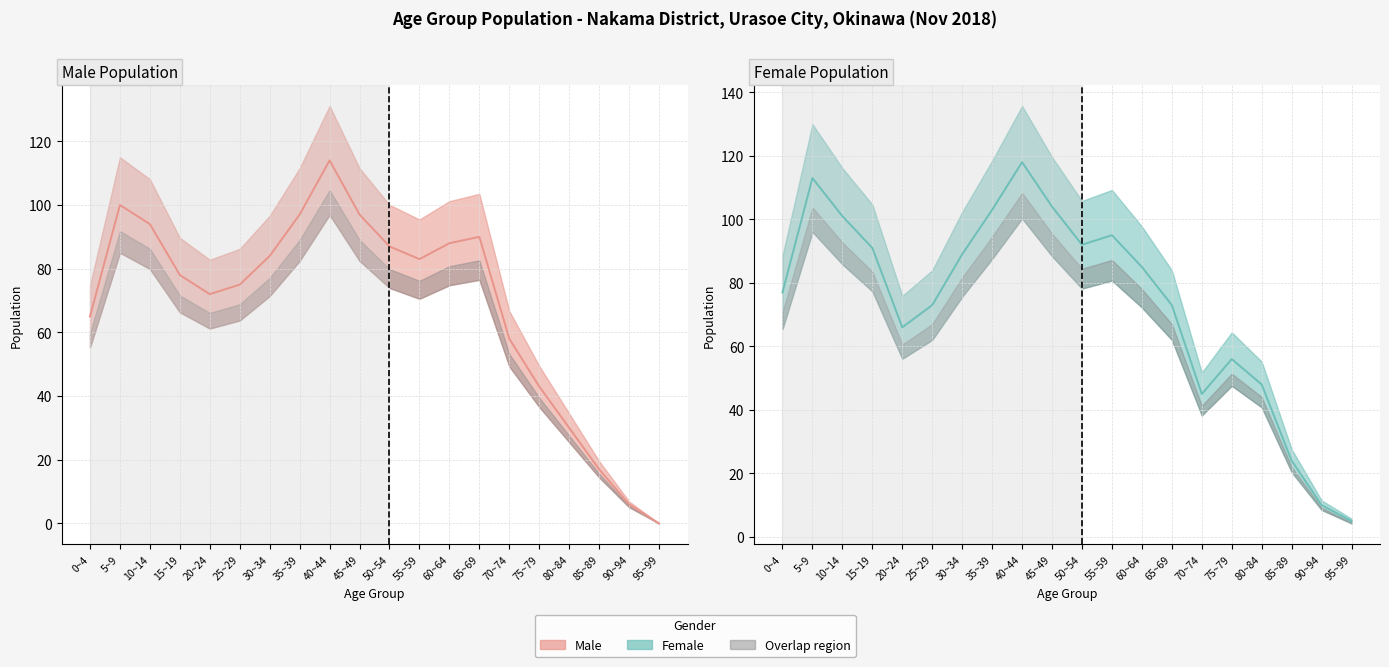

Which series has the largest range (max minus min)?

Male